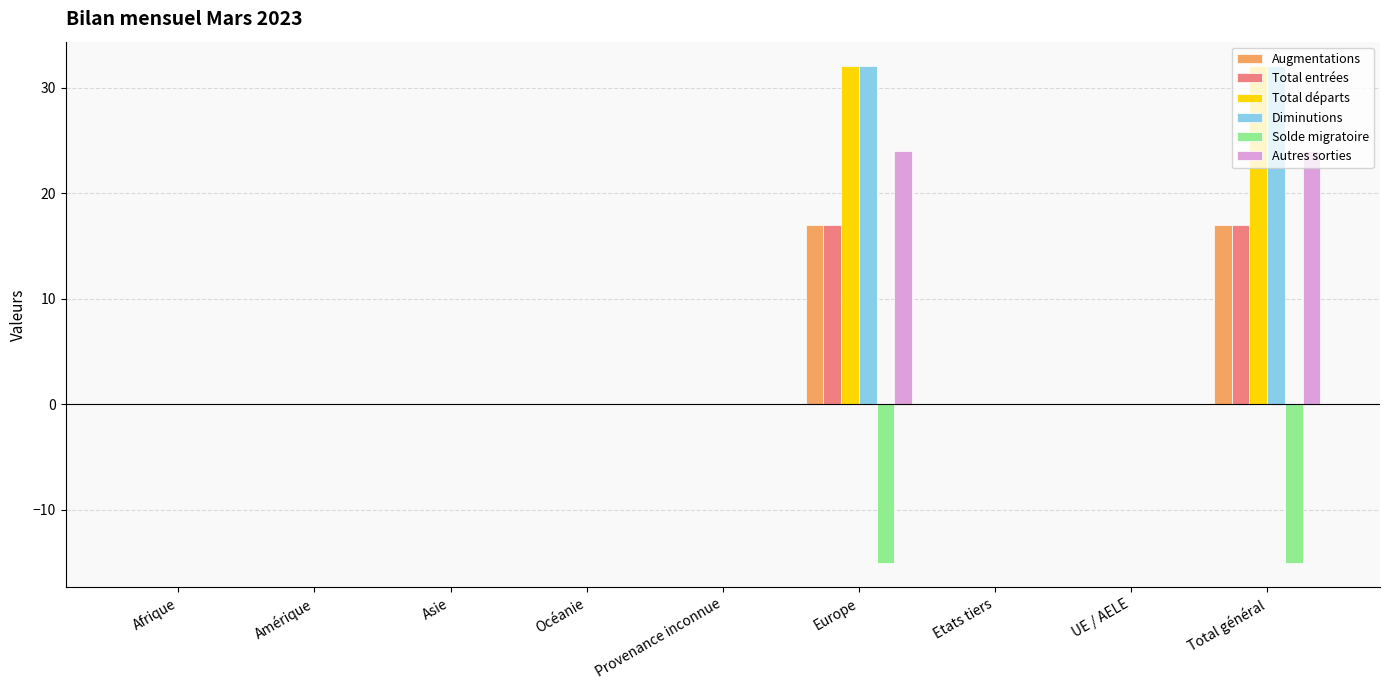

Is the value of Total entrées at Asie greater than the value of Total départs at Total général?

No